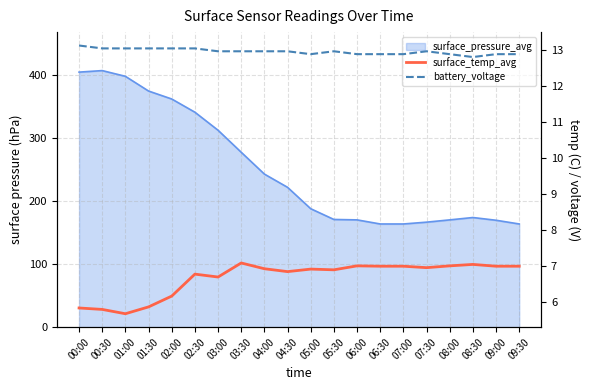

What value does the surface_temp_avg series have at 01:30?

5.9